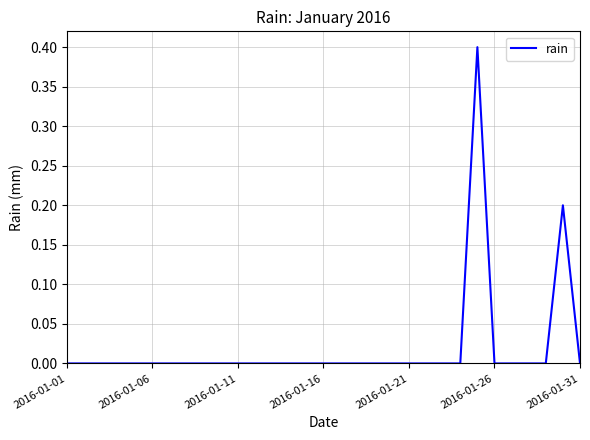

What is the maximum value shown in the chart?

0.4